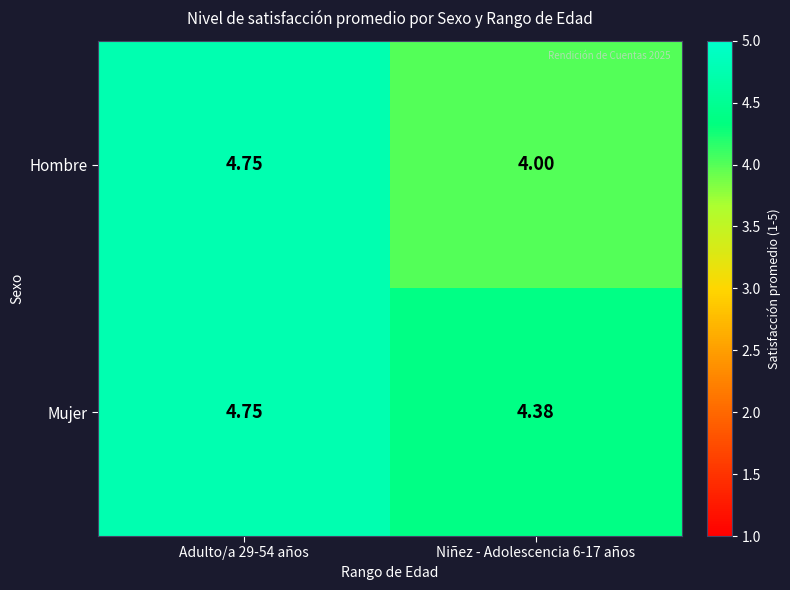

Which series has the largest total across all categories?

Mujer